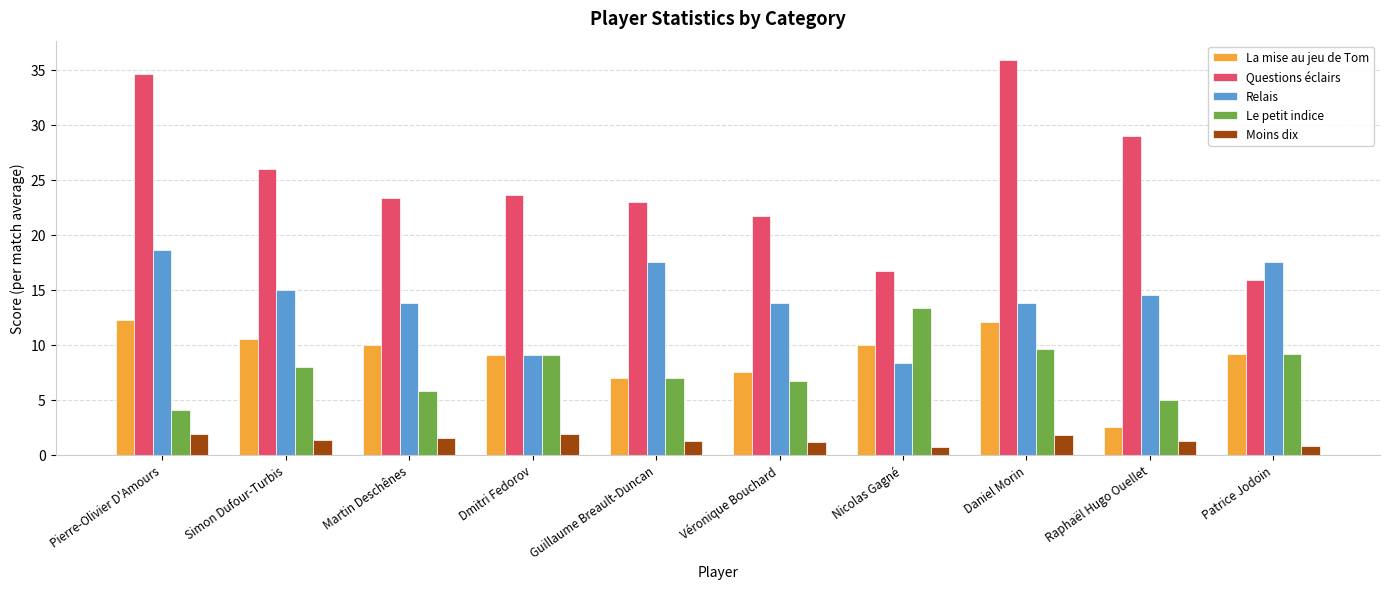

What position from the right is Véronique Bouchard?

5